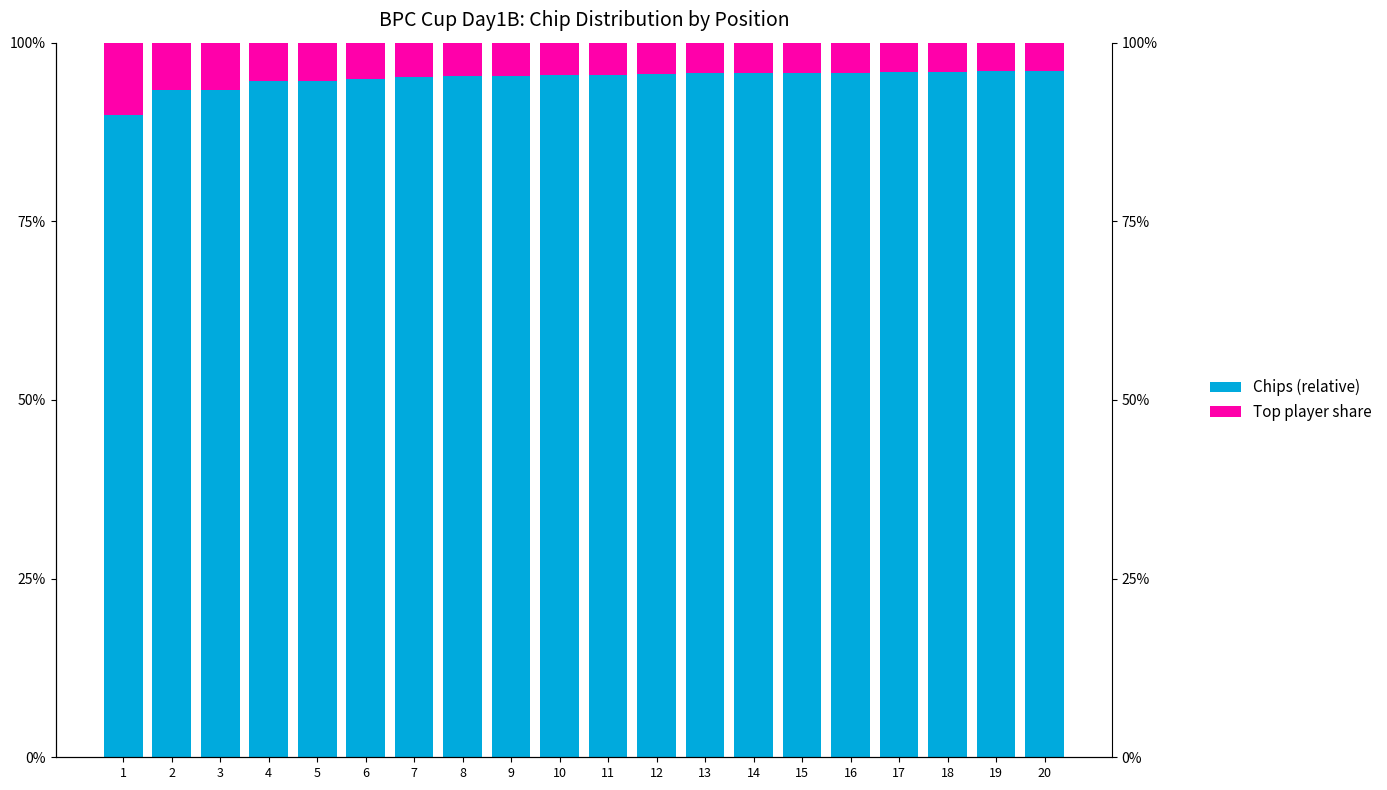

Reading right to left, transcribe all the data shown in this chart.

Chips (relative): 96.1	96.0	95.9	95.9	95.8	95.7	95.7	95.7	95.6	95.5	95.4	95.4	95.4	95.1	94.9	94.6	94.6	93.4	93.3	89.8
Top player share: 3.9	4.0	4.1	4.1	4.2	4.3	4.3	4.3	4.4	4.5	4.6	4.6	4.6	4.9	5.1	5.4	5.4	6.6	6.7	10.2